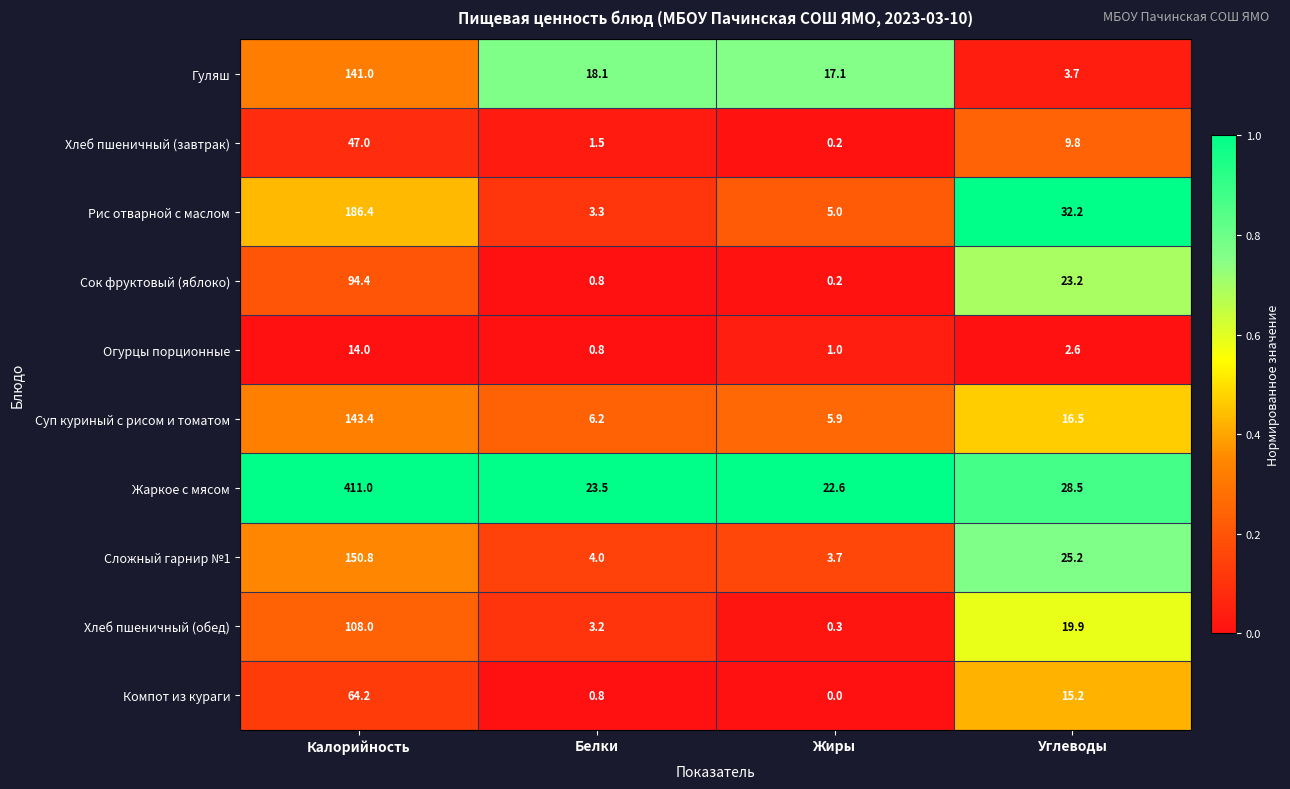

What is the greatest value displayed?

411.0